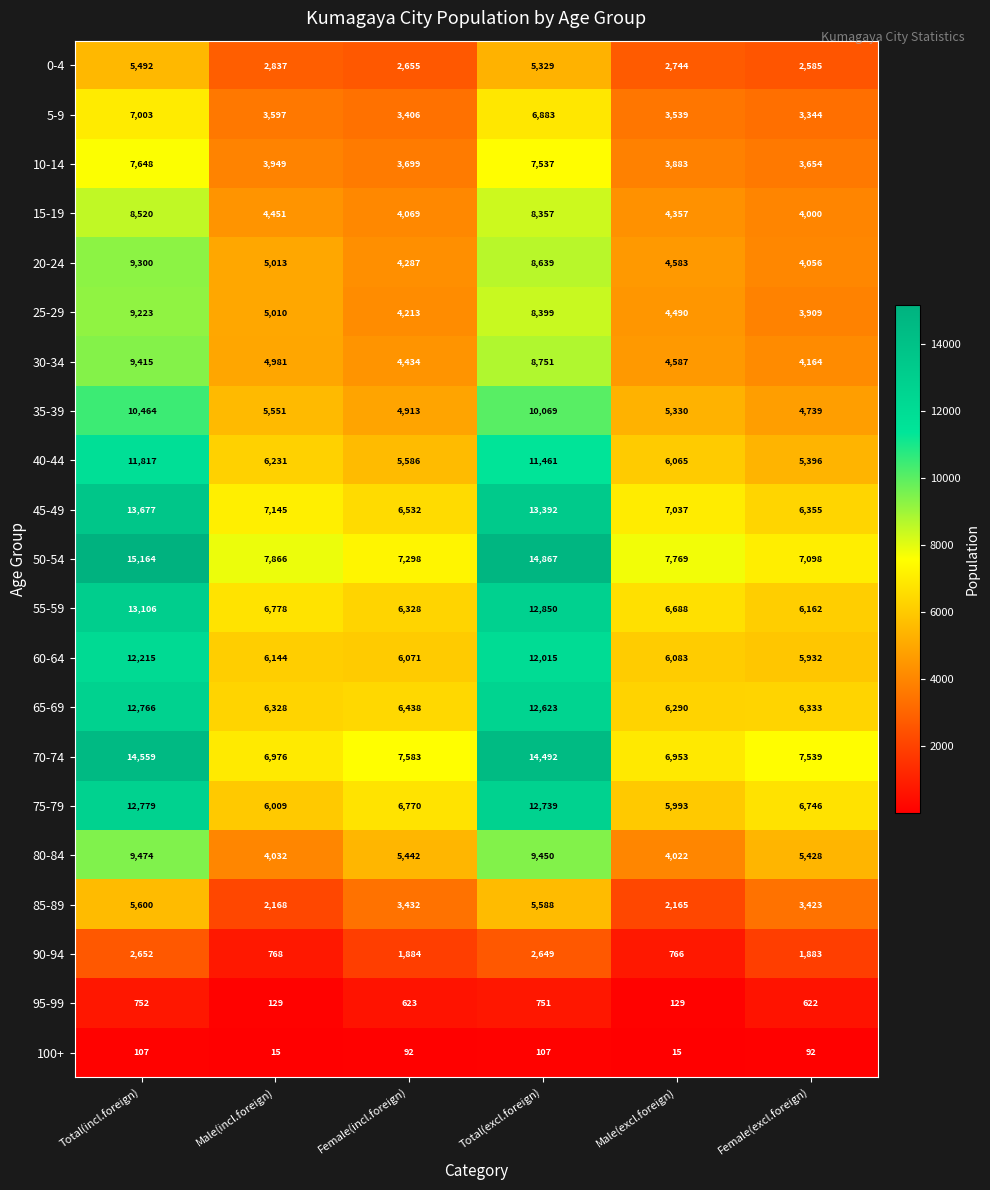

What is the spread (max minus min) of values at Male(excl.foreign)?

7754